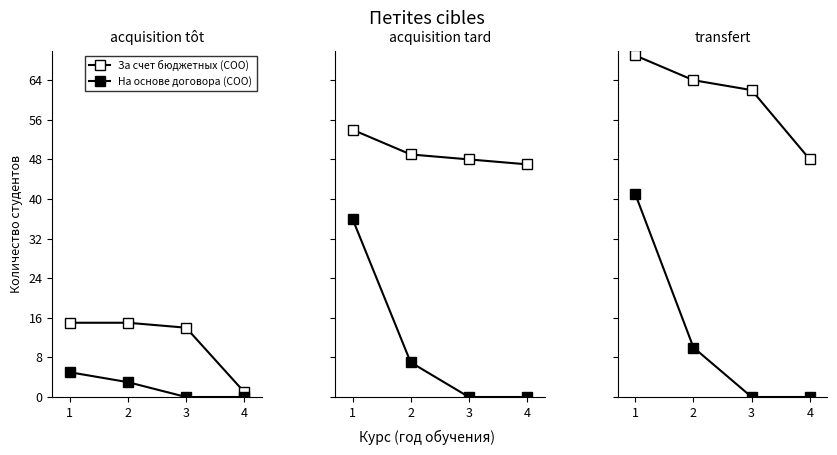

How many categories are shown in the chart?

4